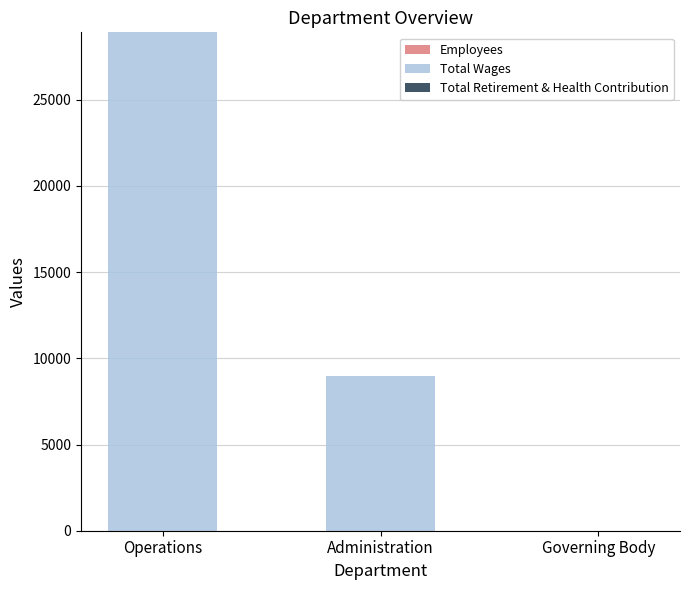

What position from the left is Administration?

2